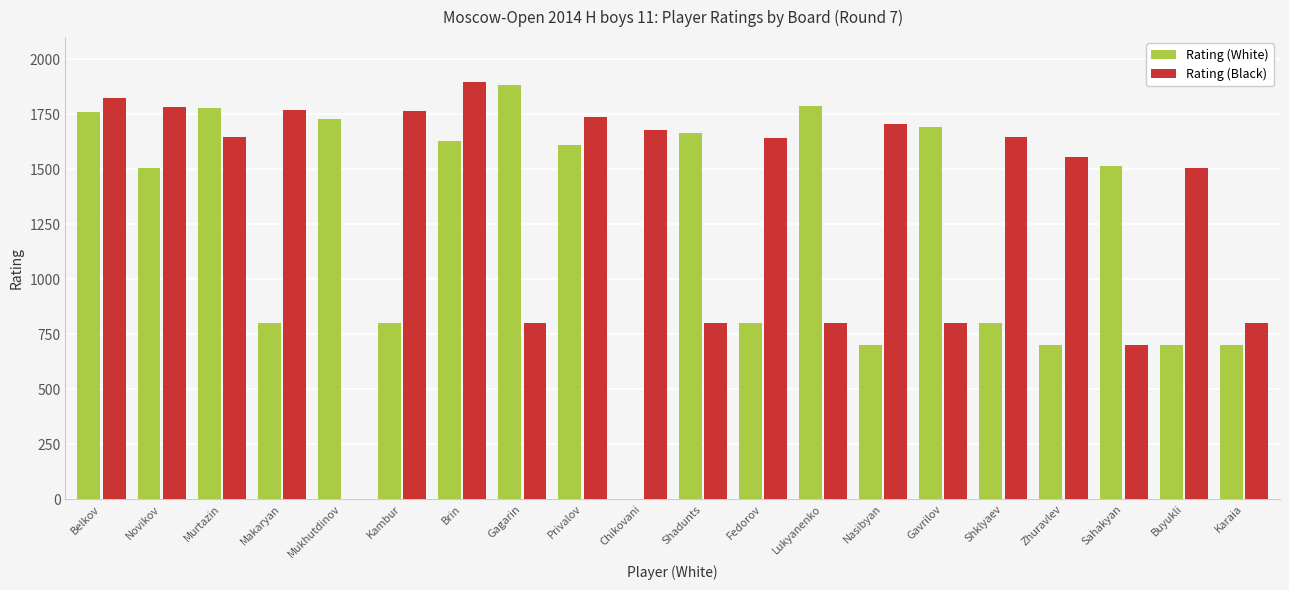

What are all the series names shown in the legend?

Rating (White), Rating (Black)